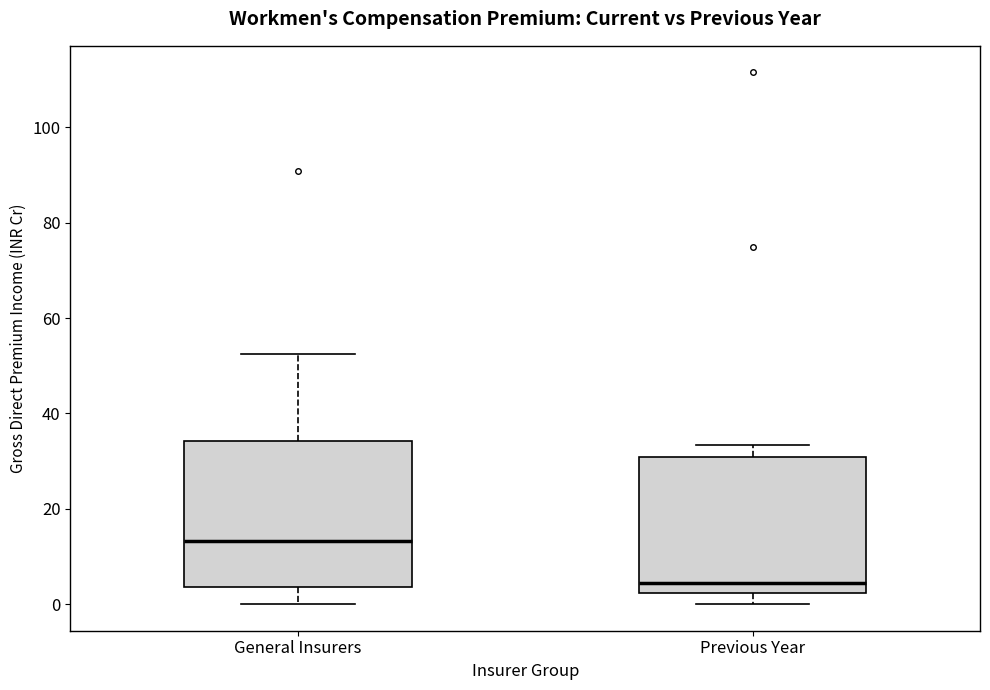

Reading left to right, read every box against the y-axis: the position of its median line, the range the box covers, and the ends of its whiskers. The values are not printed on the chart, so give them approximately, as read against the axis.

General Insurers: median 14, box 4 to 34, whiskers 0 to 52
Previous Year: median 4, box 2 to 30, whiskers 0 to 34